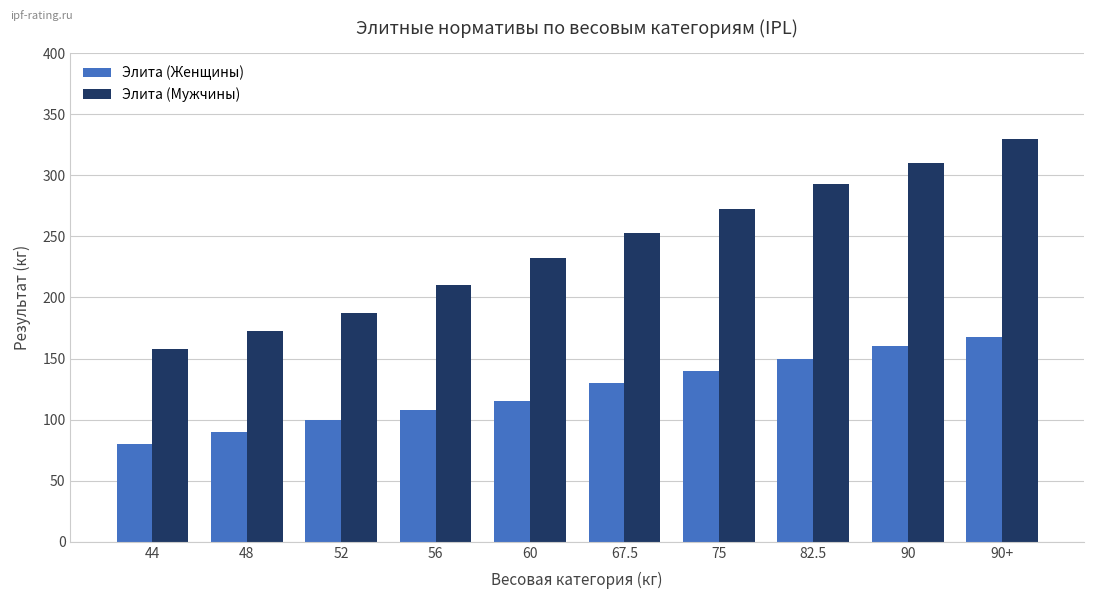

Which series has the largest total across all categories?

Элита (Мужчины)